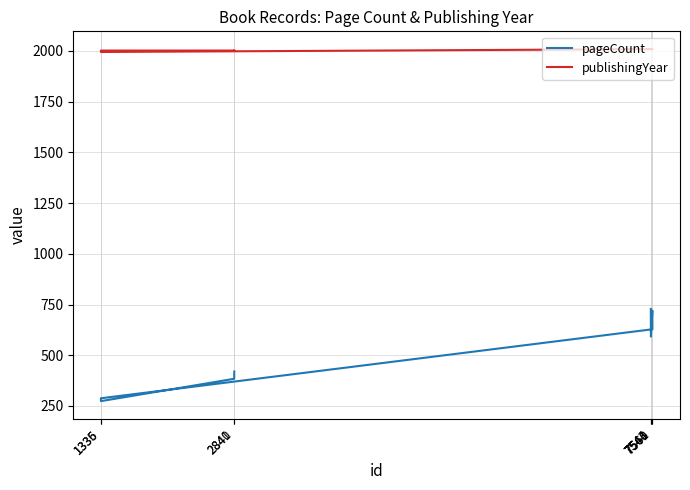

Where is publishingYear nearest to the value 2001?

1336